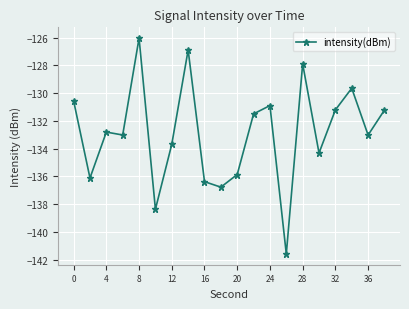

Reading left to right, list all the values displayed in this chart.

-130.6	-136.1	-132.8	-133.0	-126.0	-138.4	-133.7	-126.9	-136.4	-136.8	-135.9	-131.5	-130.9	-141.6	-127.9	-134.3	-131.2	-129.7	-133.0	-131.2